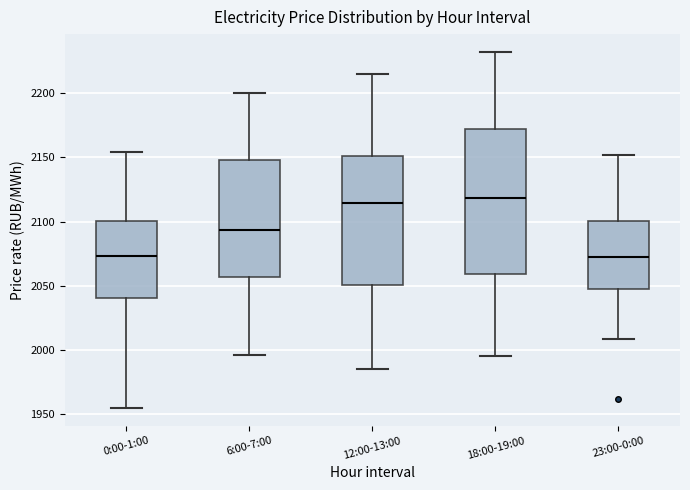

Where does the upper whisker of the box for 23:00-0:00 end on the y-axis? The values are not printed on the chart, so give them approximately, as read against the axis.

2150